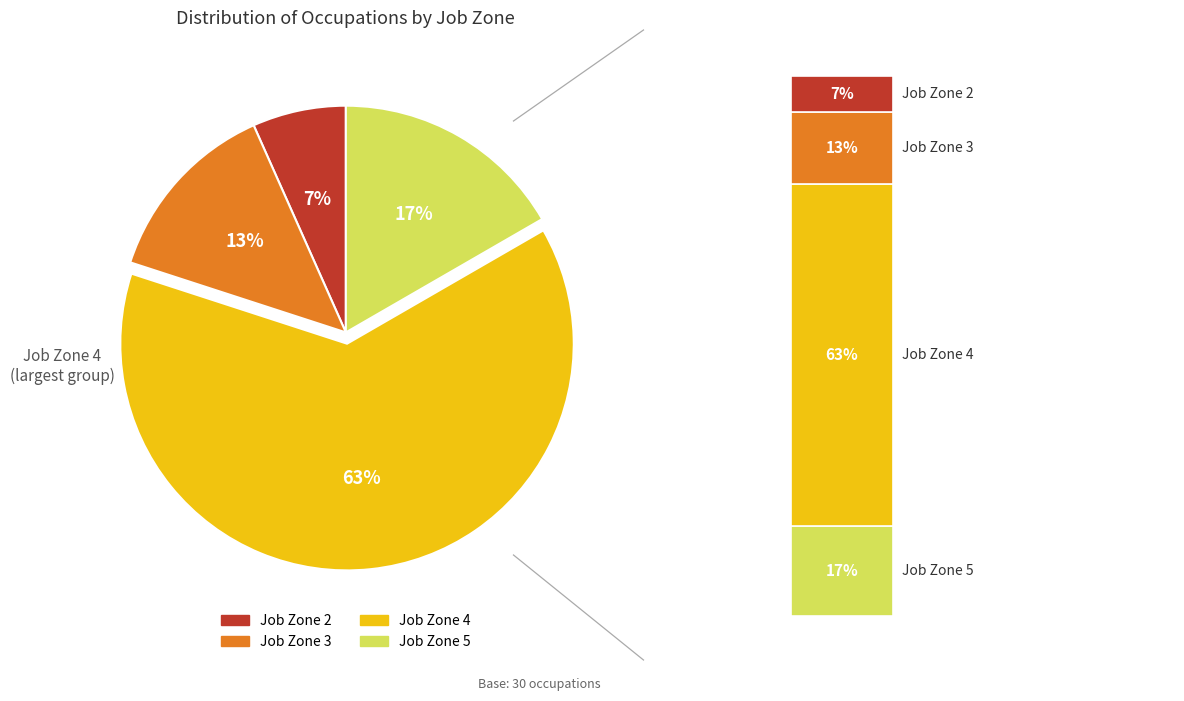

Which slice represents more than half of the pie?

Job Zone 4